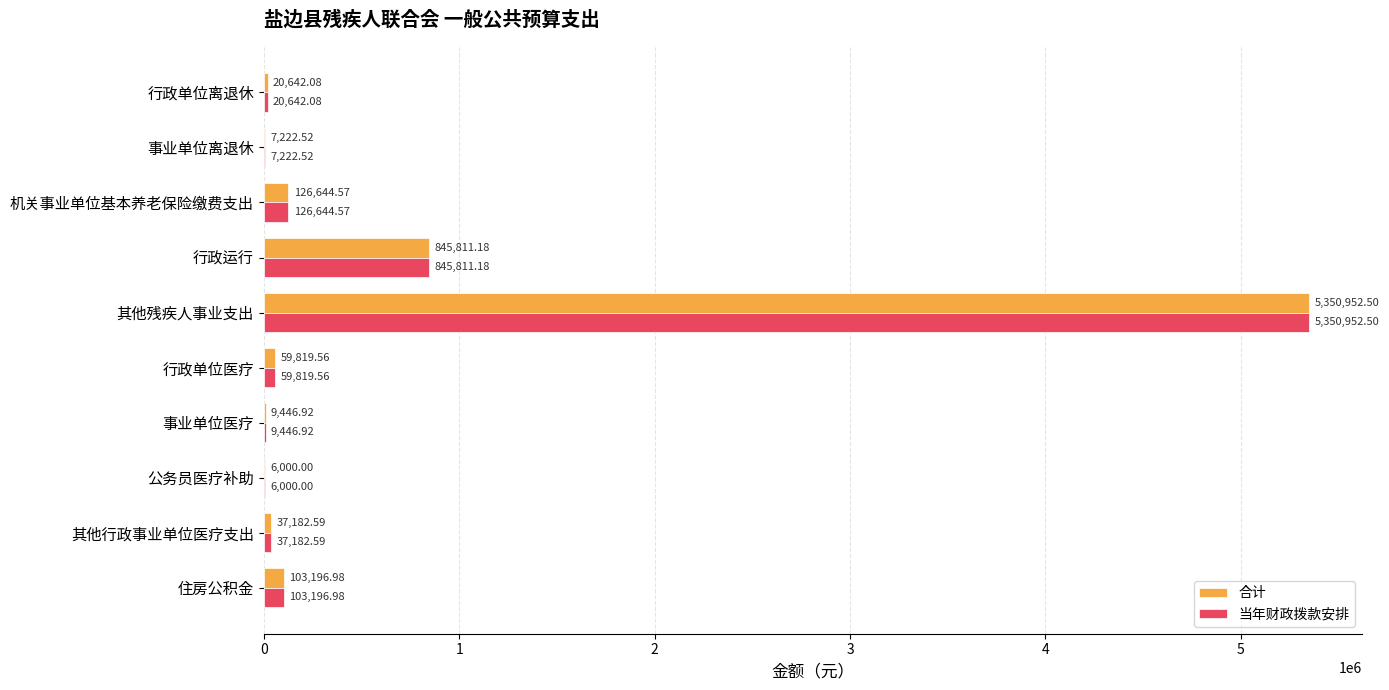

How many categories are shown in the chart?

10